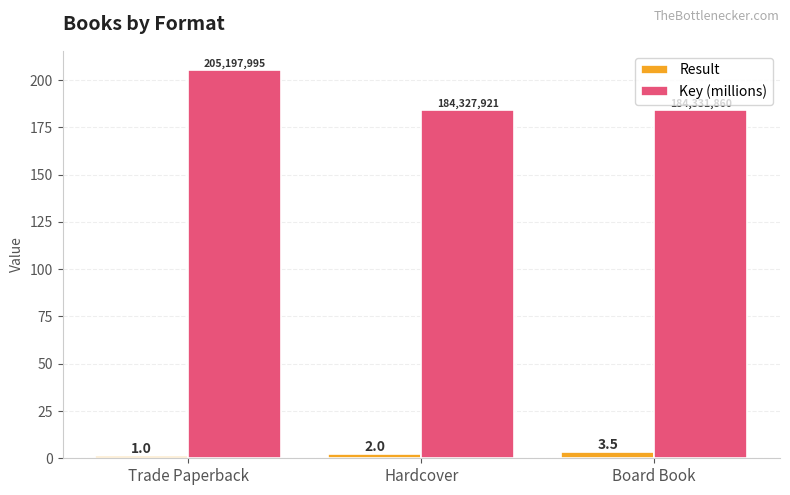

What is the value of the Key (millions) bar at the 1st from the left?

205.2